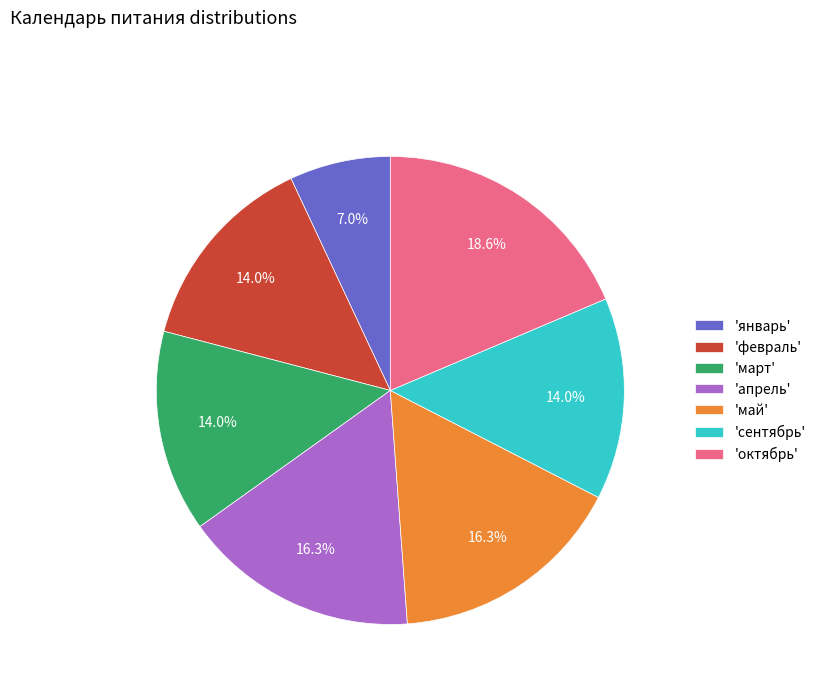

What portion of the pie excludes 'январь'?

93.0%